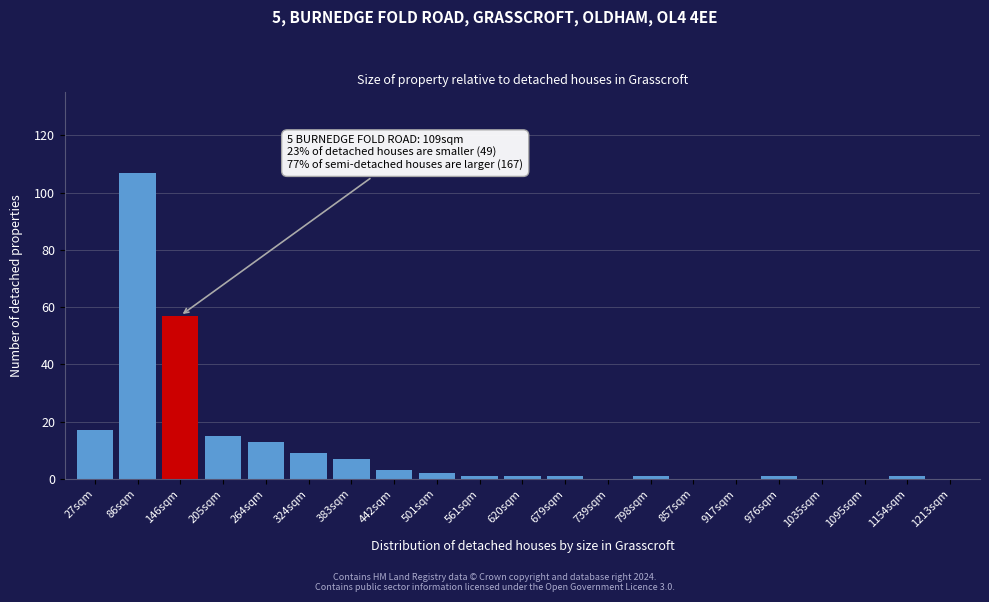

Reading left to right, extract all data points from this chart.

27sqm=17	86sqm=107	146sqm=57	205sqm=15	264sqm=13	324sqm=9	383sqm=7	442sqm=3	501sqm=2	561sqm=1	620sqm=1	679sqm=1	739sqm=0	798sqm=1	857sqm=0	917sqm=0	976sqm=1	1035sqm=0	1095sqm=0	1154sqm=1	1213sqm=0